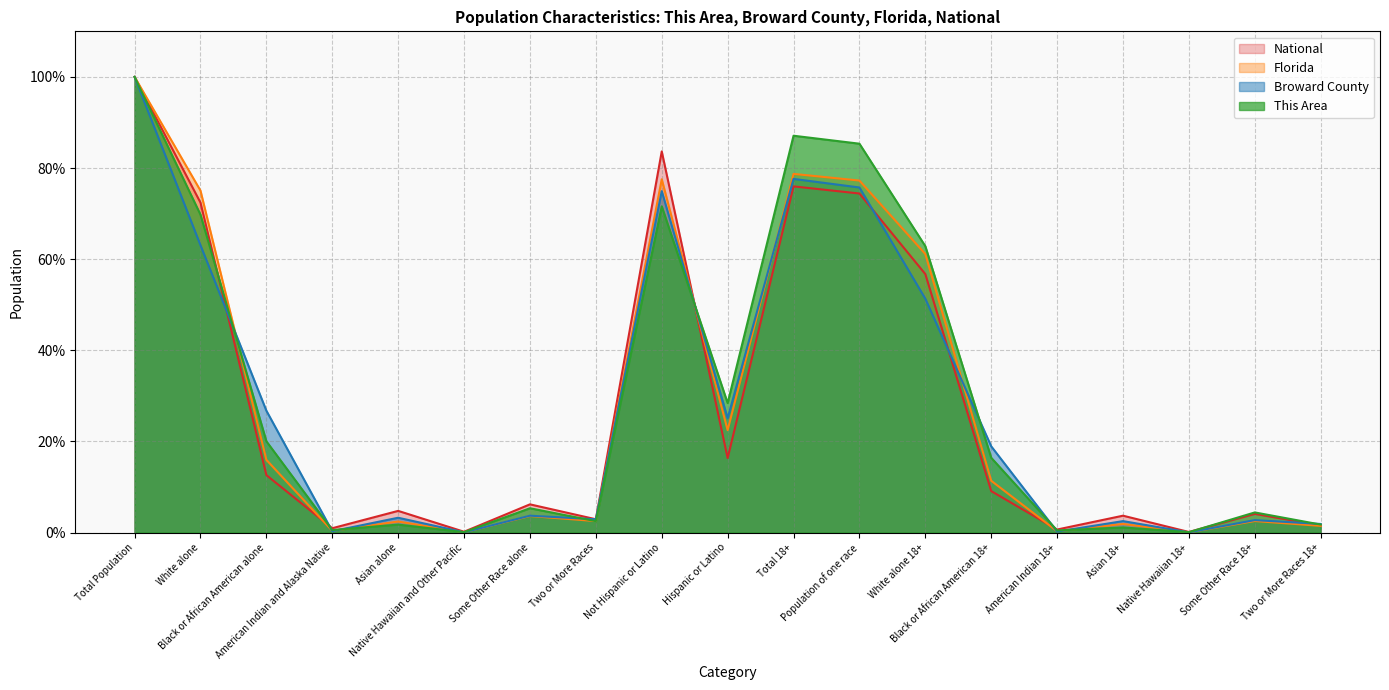

Which series has the largest total across all categories?

This Area